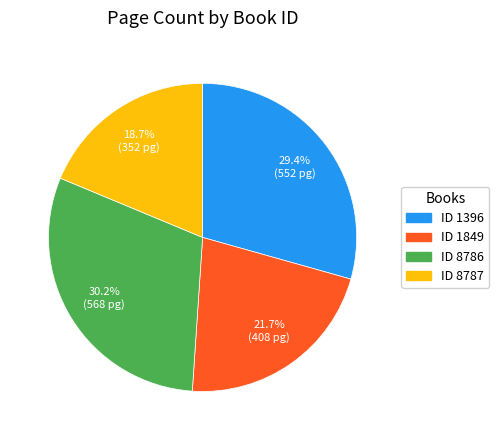

Is there a majority slice in this chart?

No